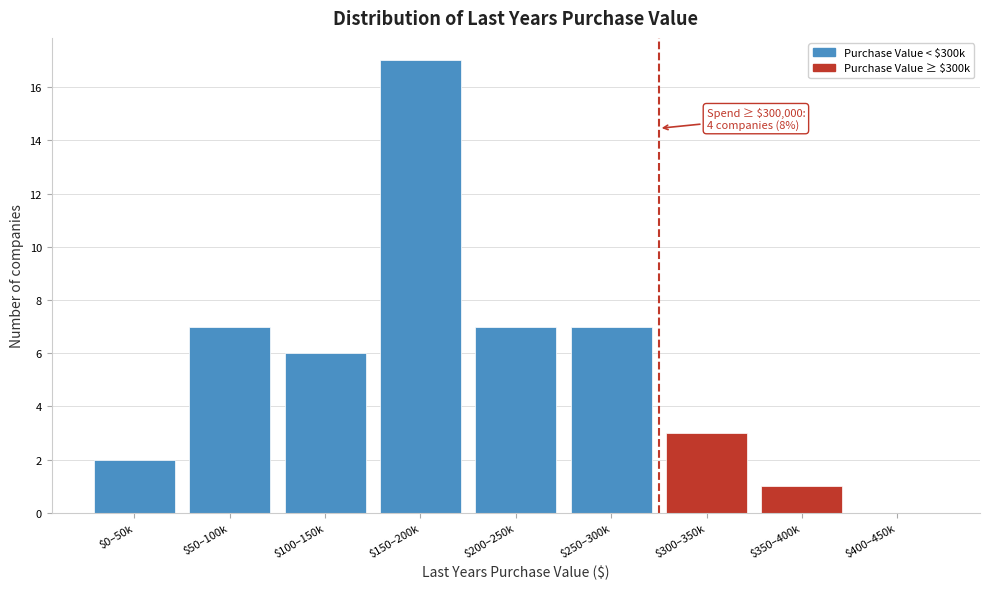

The value at $300–350k is 3. True or false?

True